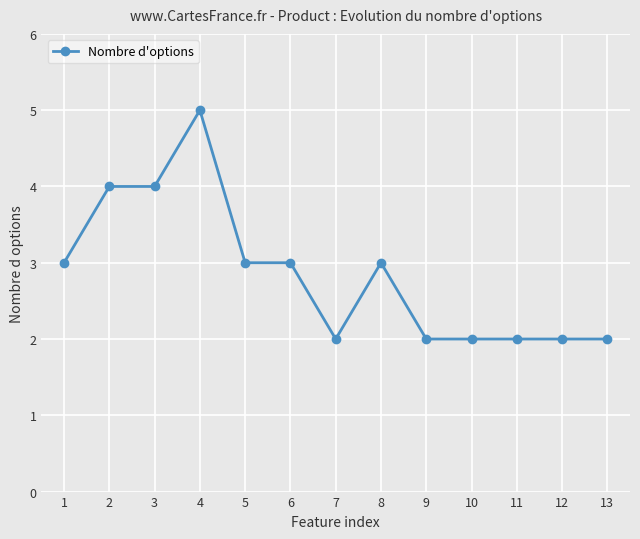

Approximately how many times larger is the value at 11 compared to 5?

0.7